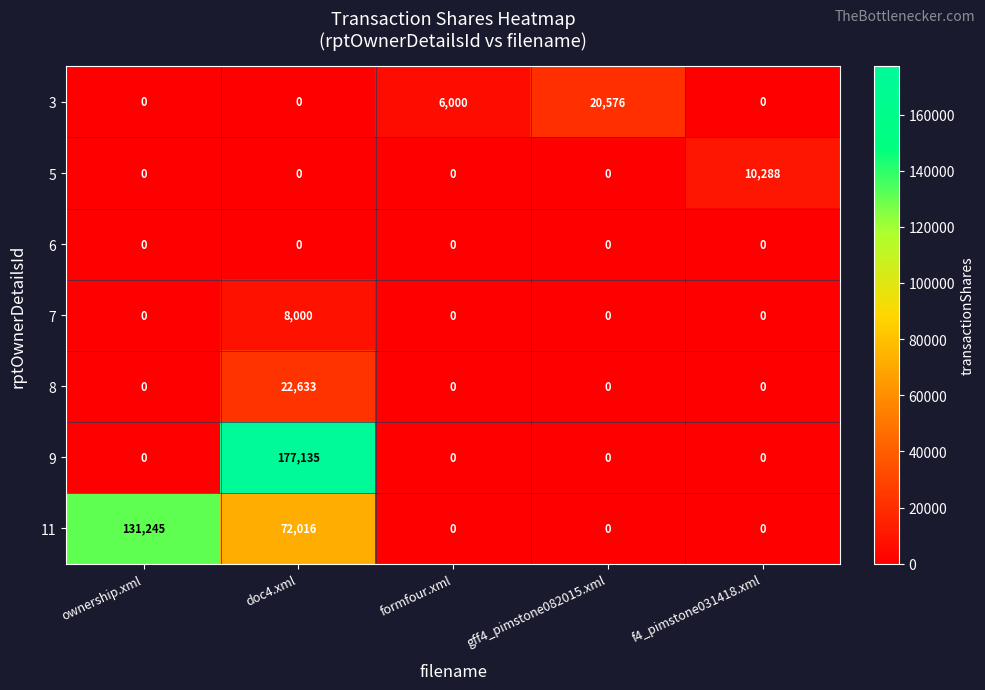

What value does the 11 series have at ownership.xml, to the nearest 100?

131200